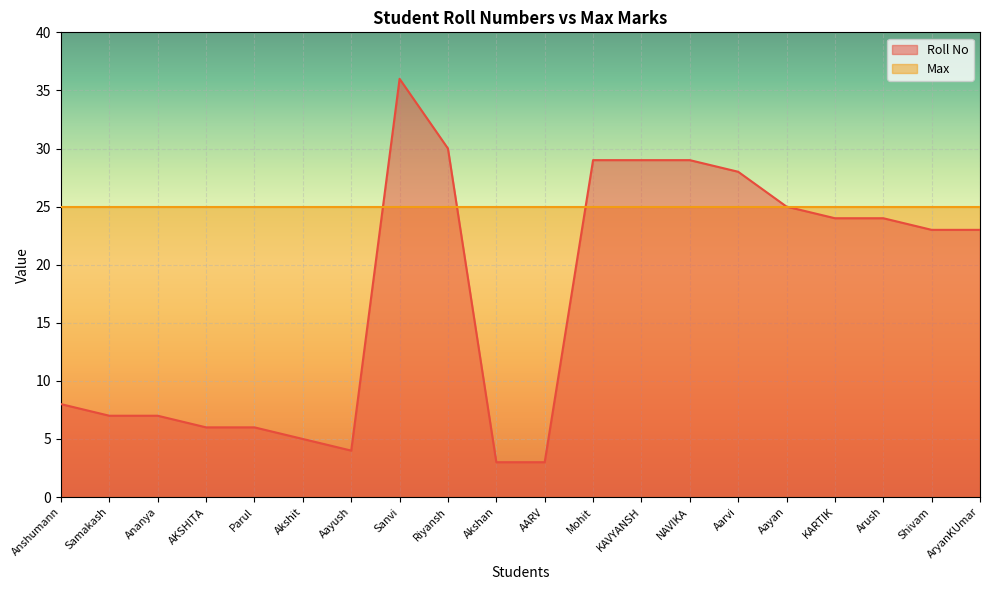

How many series are shown in this chart?

2